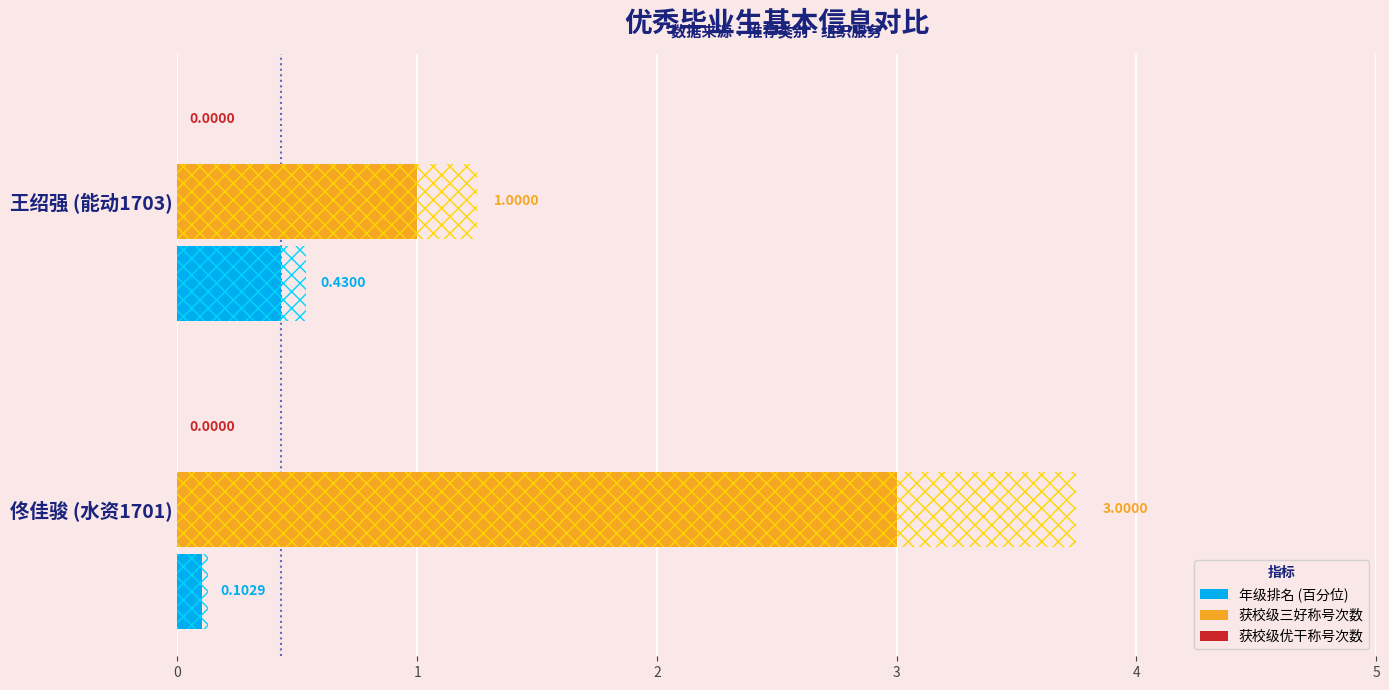

What are all the series names shown in the legend?

年级排名 (百分位), 获校级三好称号次数, 获校级优干称号次数